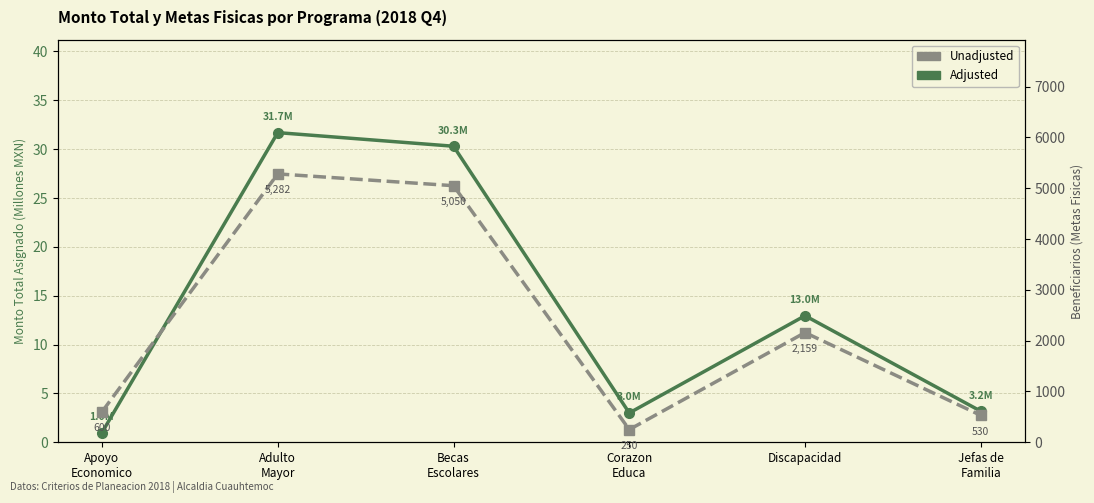

Which series changed the most between Adulto
Mayor and Corazon
Educa?

Metas fisicas (Beneficiarios)